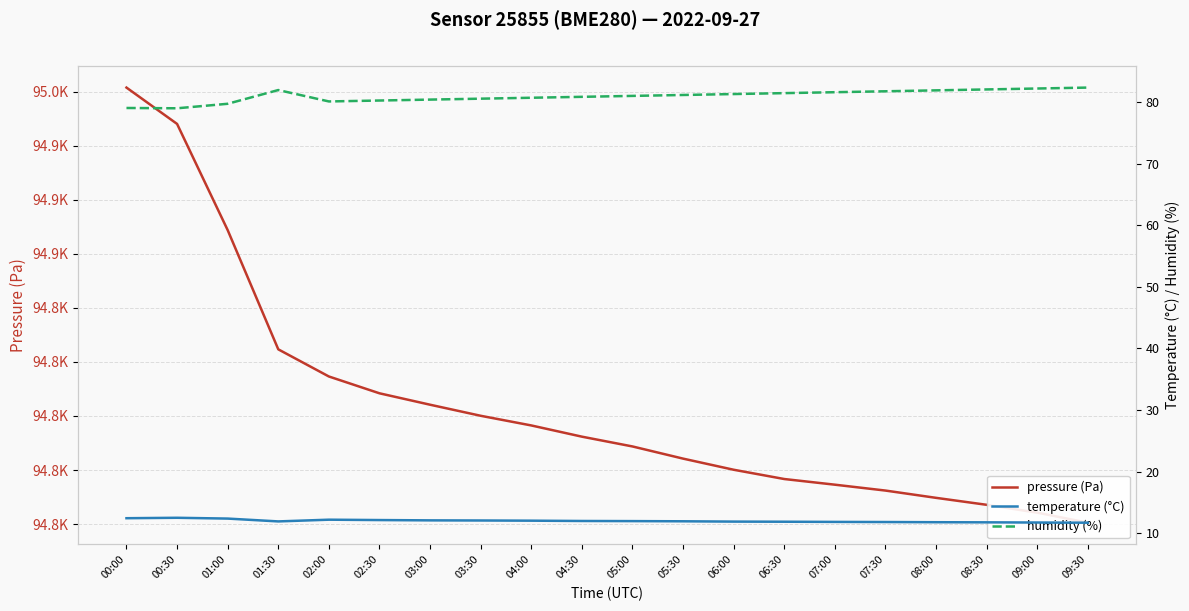

True or false: humidity (%) and temperature (°C) intersect in this chart.

False